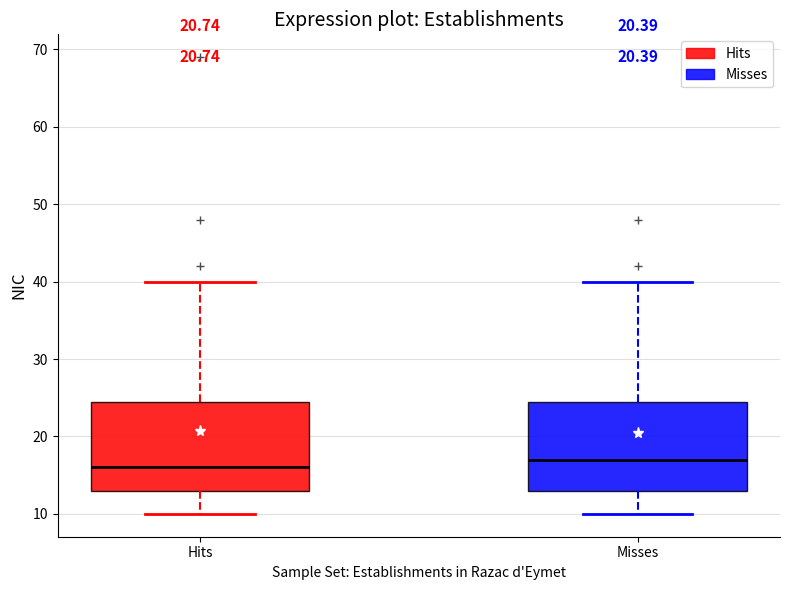

Where is the lower edge of the box for Hits on the y-axis? The values are not printed on the chart, so give them approximately, as read against the axis.

13